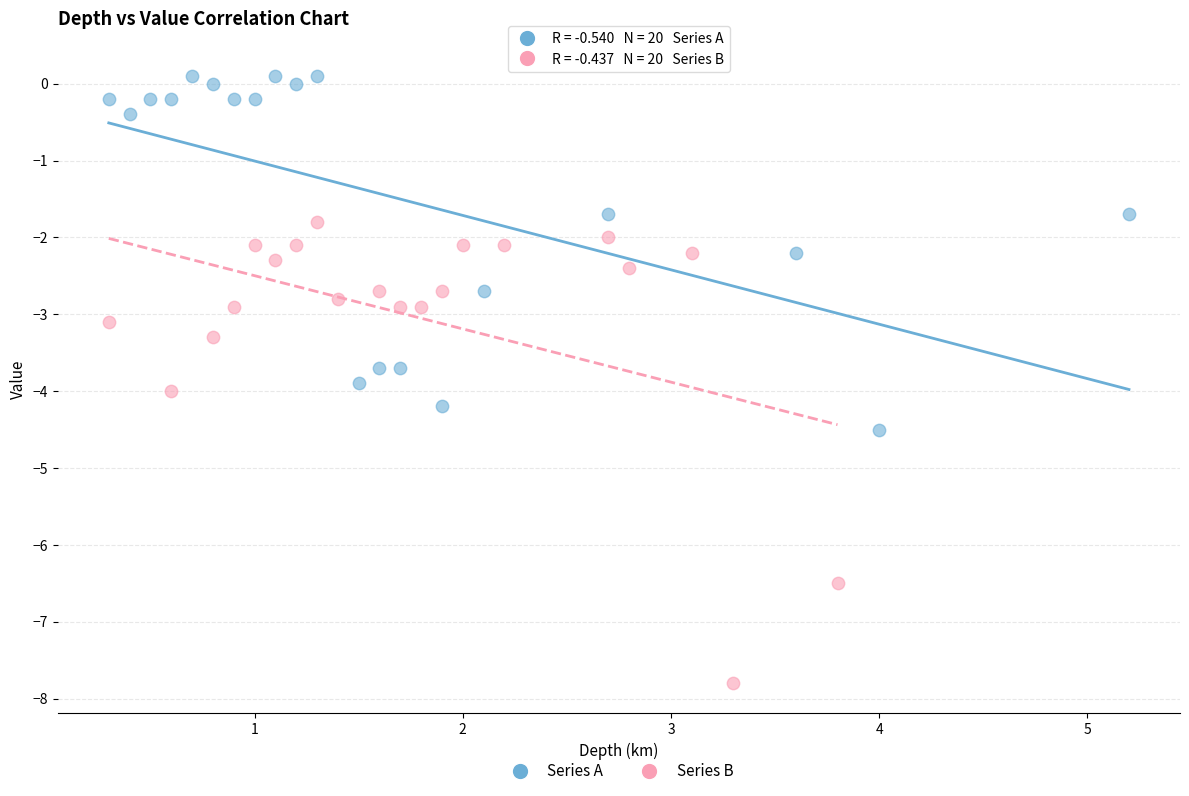

Which series contains the lowest Y value?

Series B